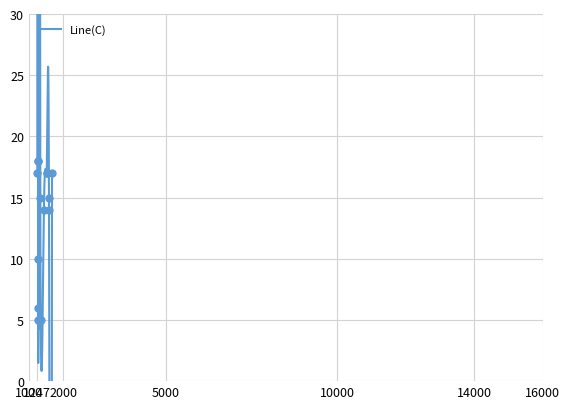

What is the greatest value displayed?

18